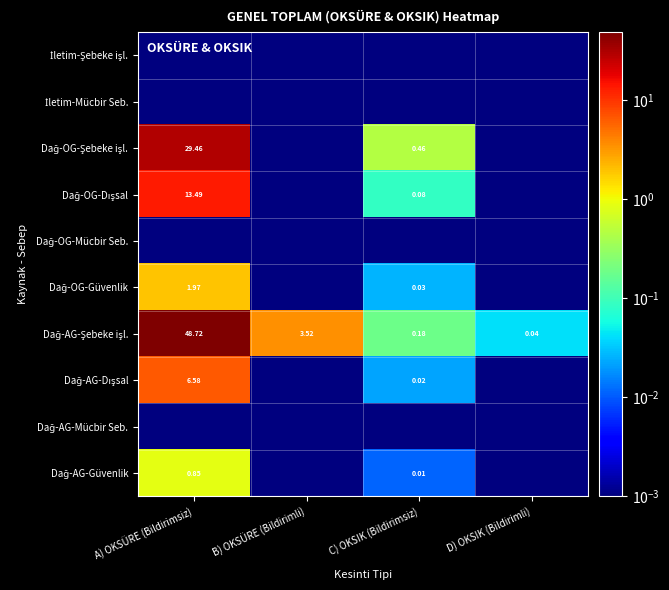

The Dağ-AG-Güvenlik series shows 0.0 at D) OKSIK (Bildirimli). True or false?

True